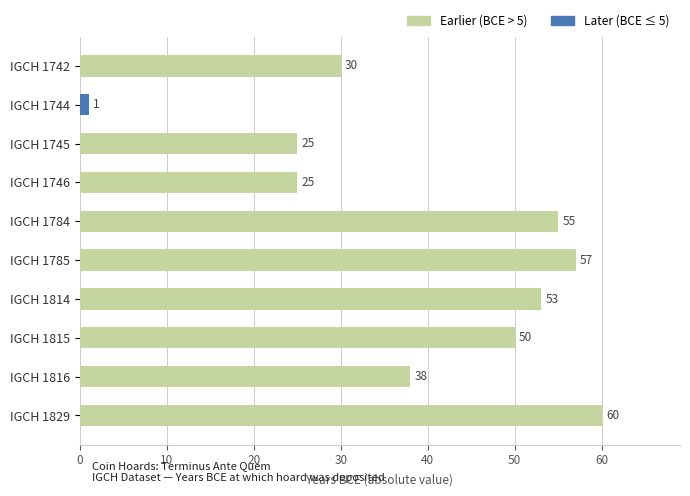

What is the maximum value shown in the chart?

60